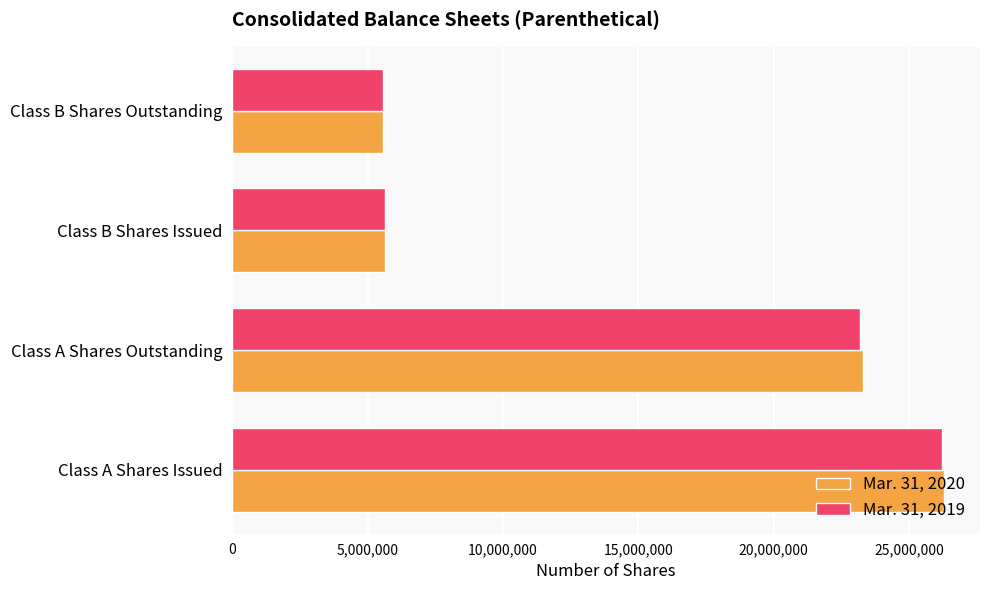

Which series has the widest spread of values?

Mar. 31, 2020